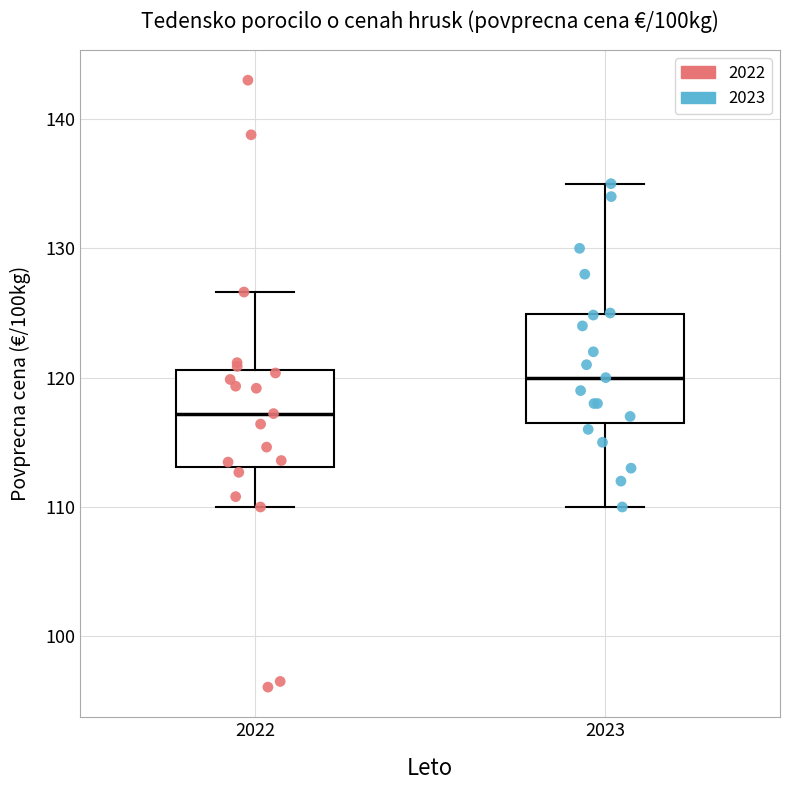

Which box has the highest median line?

2023